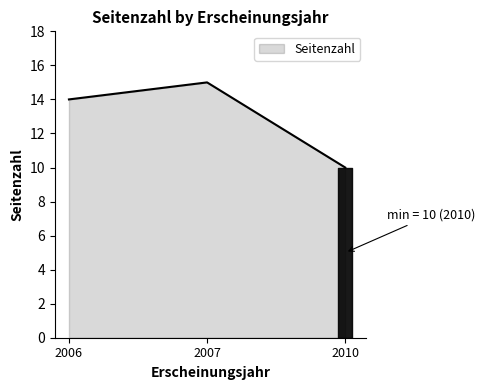

At which category does the chart reach its minimum across all series?

2010